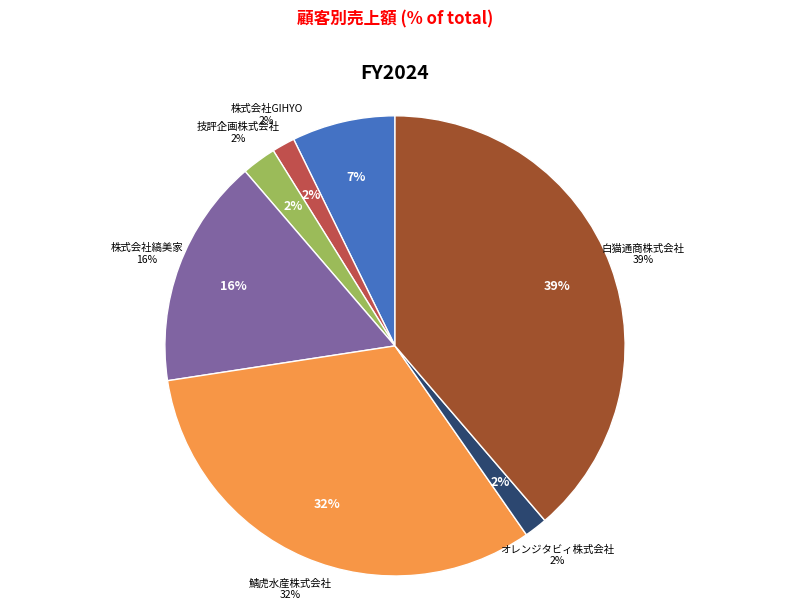

How many segments does this pie chart have?

7